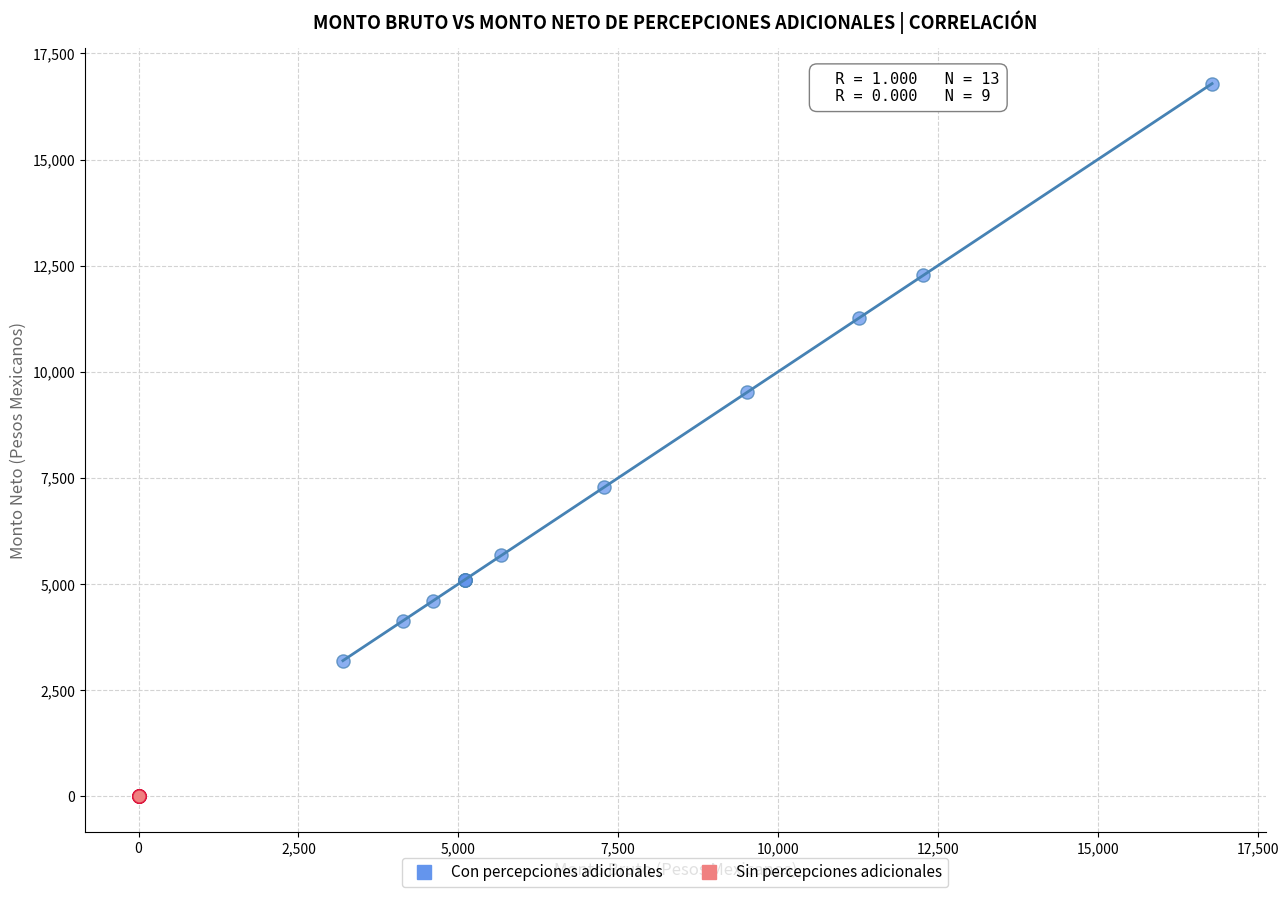

Which series contains the highest Y value?

Con percepciones adicionales